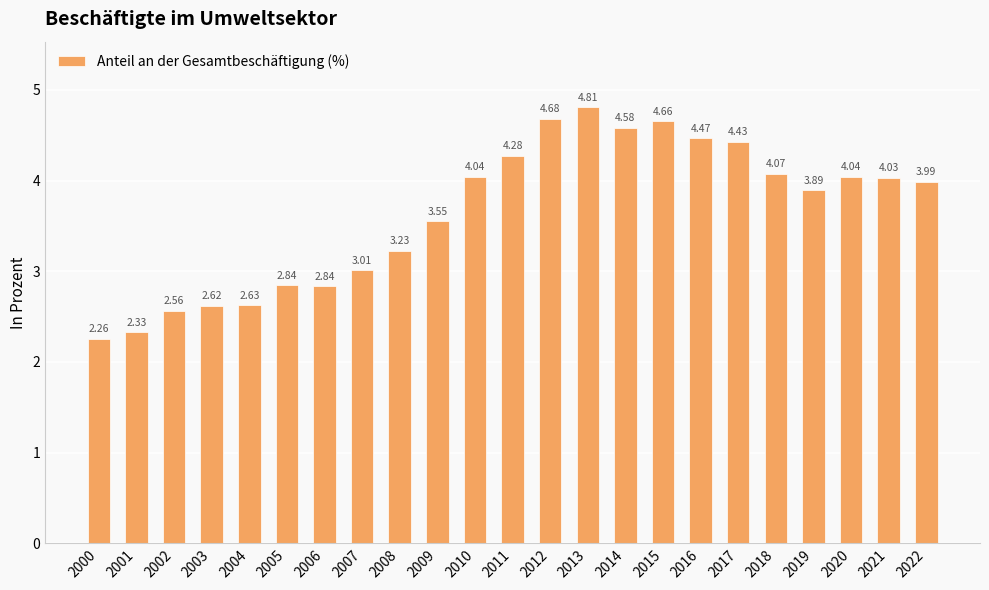

What is the greatest value displayed?

4.8